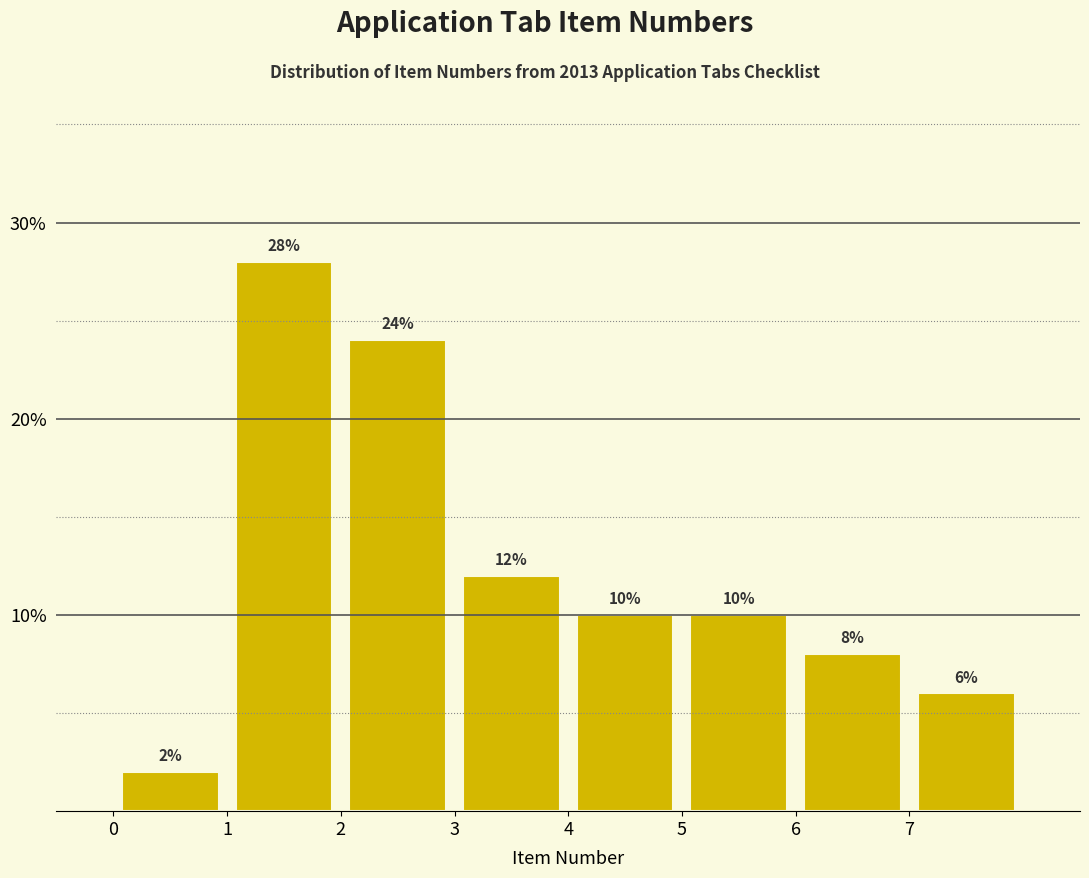

Reading left to right, transcribe this chart: for each bar, give the range it covers on the x-axis and its height.

0 to 1: 2
1 to 2: 28
2 to 3: 24
3 to 4: 12
4 to 5: 10
5 to 6: 10
6 to 7: 8
7 to 8: 6